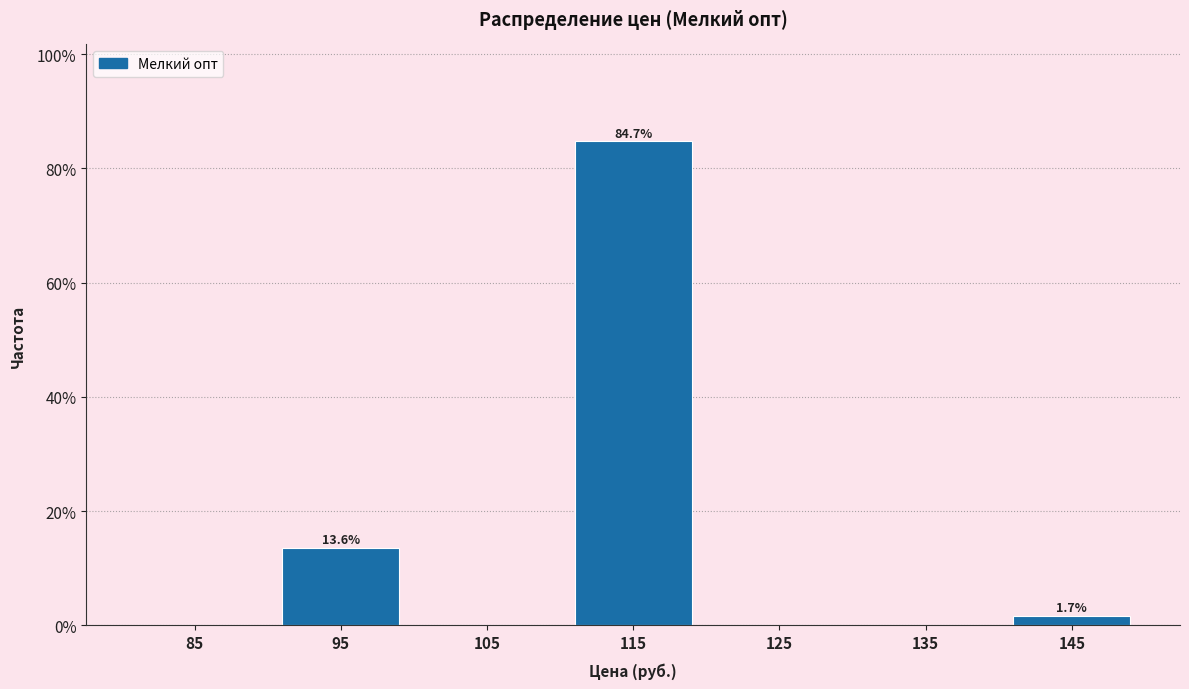

Reading left to right, extract all data points from this chart.

85=0.0	95=13.6	105=0.0	115=84.7	125=0.0	135=0.0	145=1.7